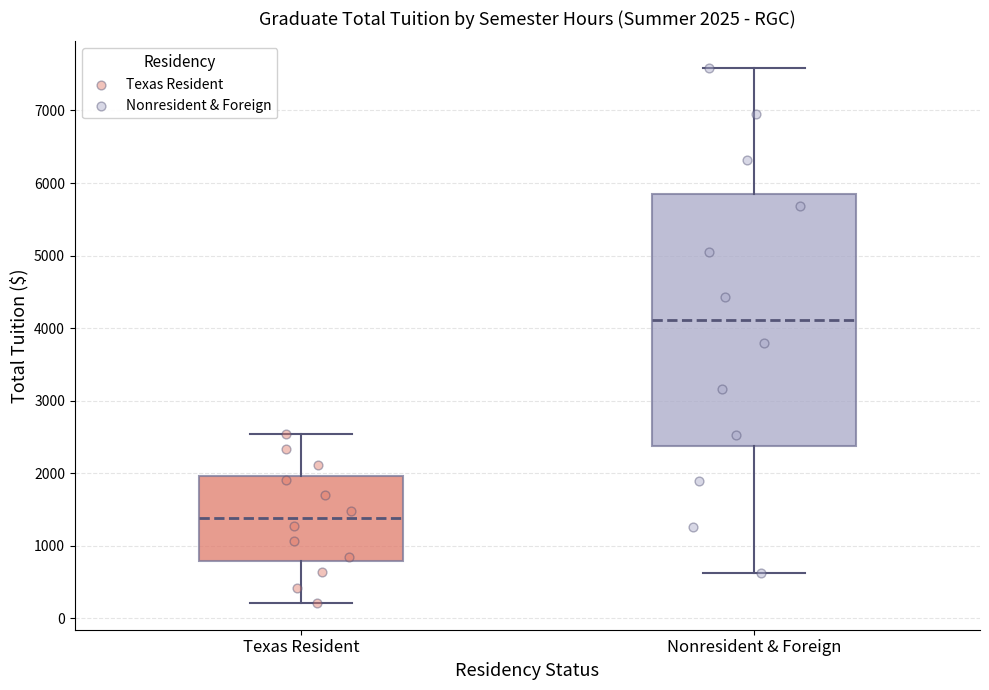

Which box's median line is the highest?

Nonresident & Foreign